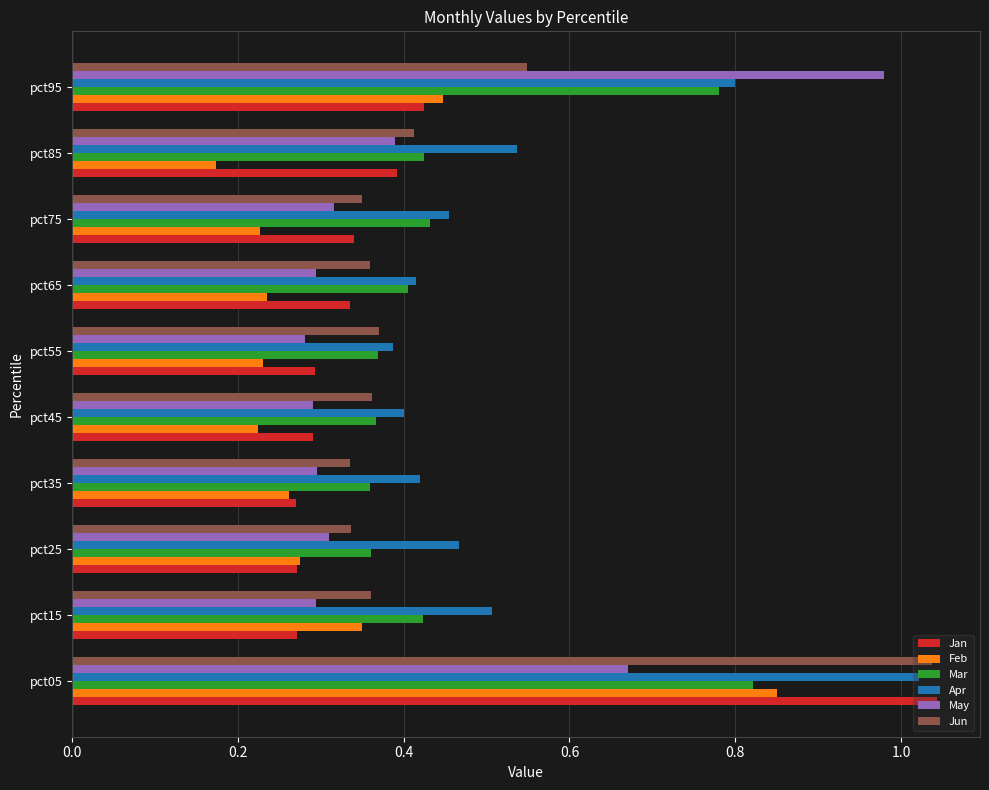

Is it true that Jan equals 0.4 at pct95?

True